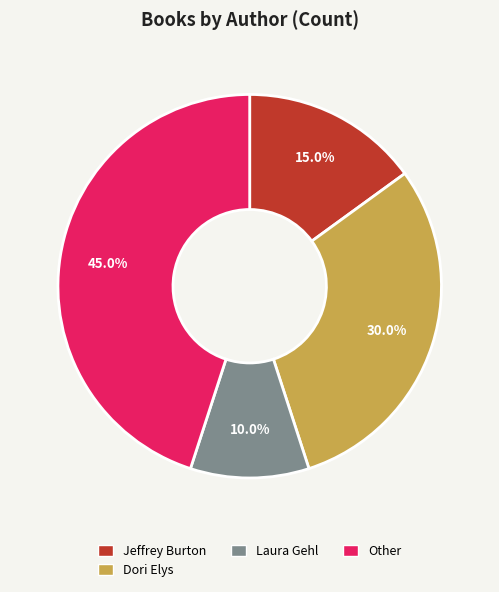

Is there a majority slice in this chart?

No